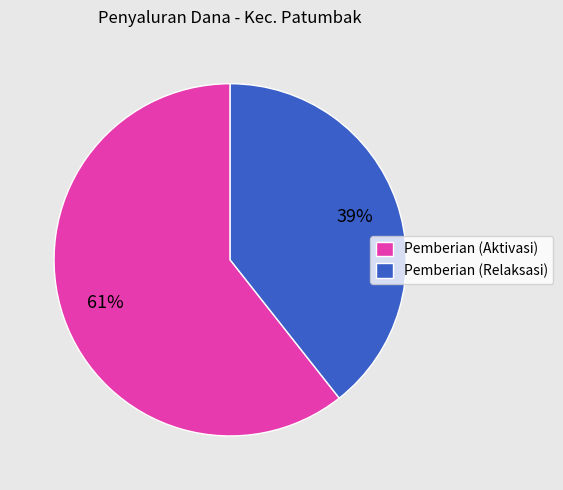

To the nearest percent, what is the average slice percentage?

50%